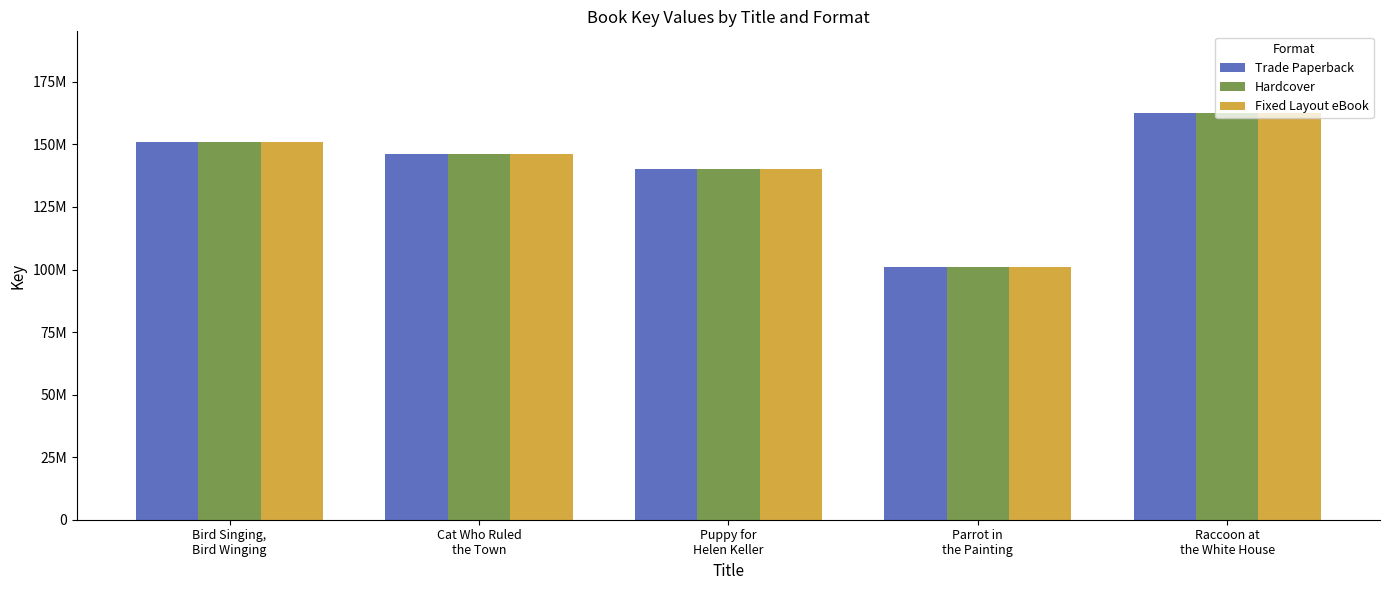

What is the value of the Hardcover bar at the 3rd from the left?

140111998